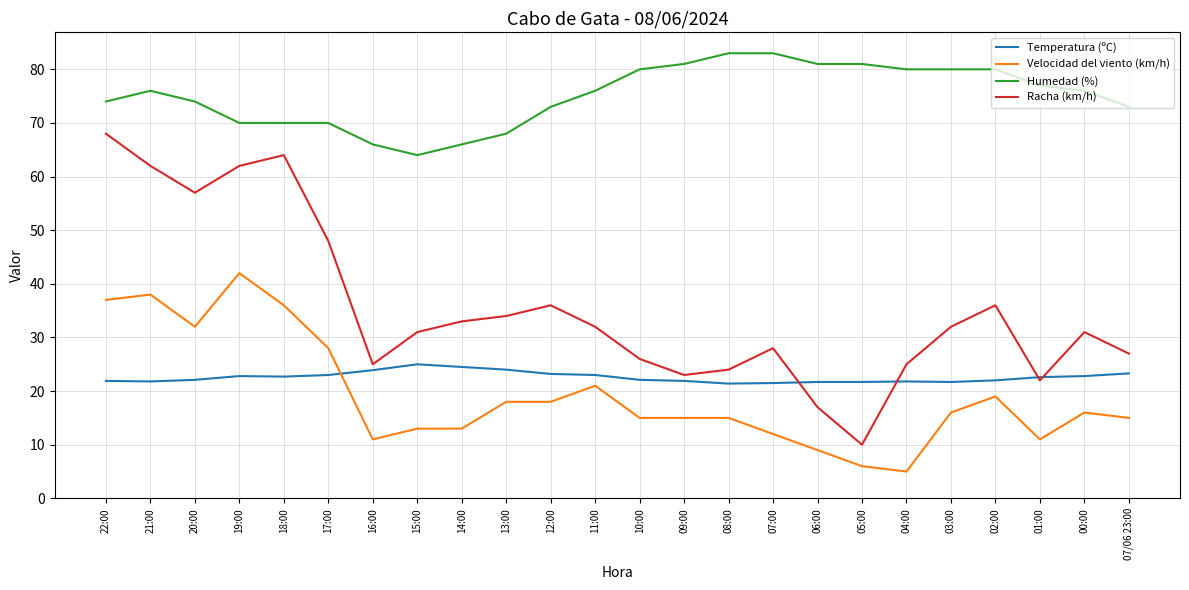

Is it true that Humedad (%) equals 50.2 at 02:00?

False